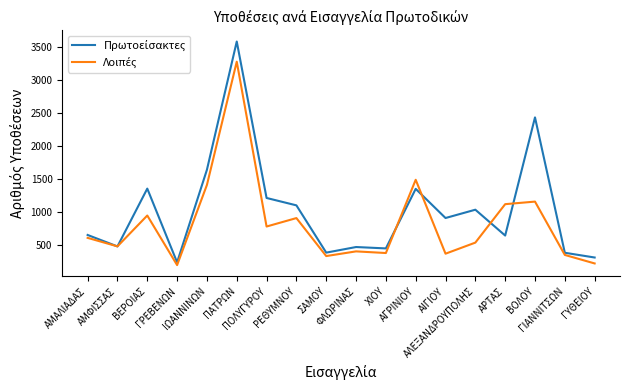

What is the greatest value displayed?

3579